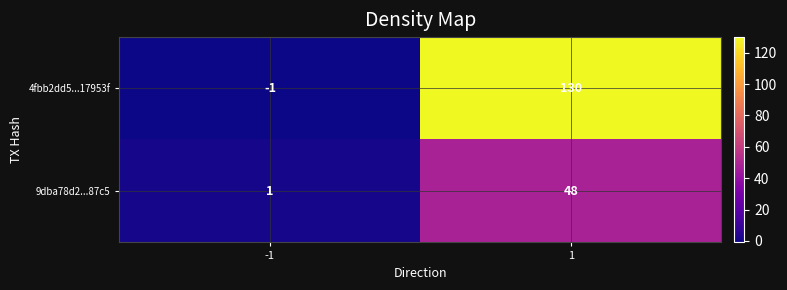

Reading right to left, list all the values displayed in this chart.

4fbb2dd5...17953f: 1=130	-1=-1
9dba78d2...87c5: 1=48	-1=1